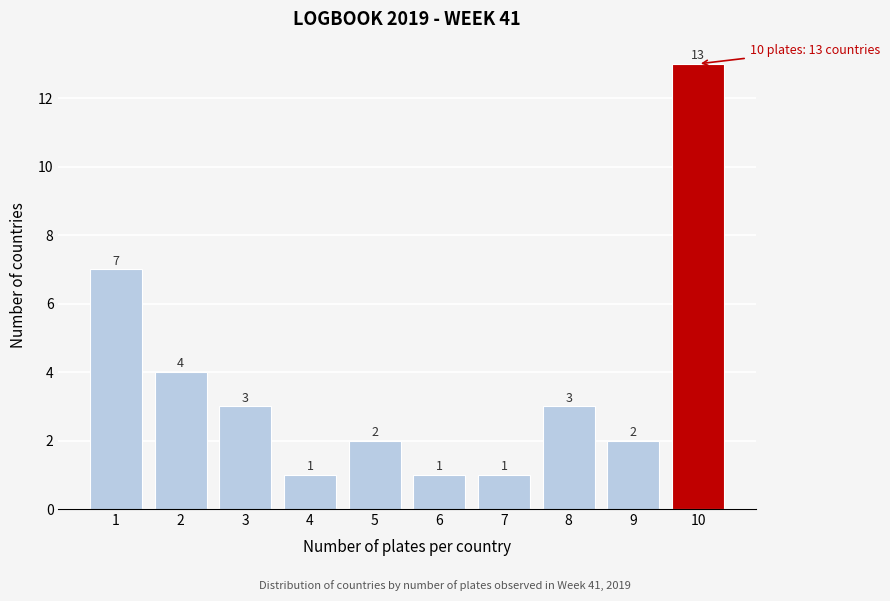

Reading right to left, transcribe all the data shown in this chart.

13	2	3	1	1	2	1	3	4	7